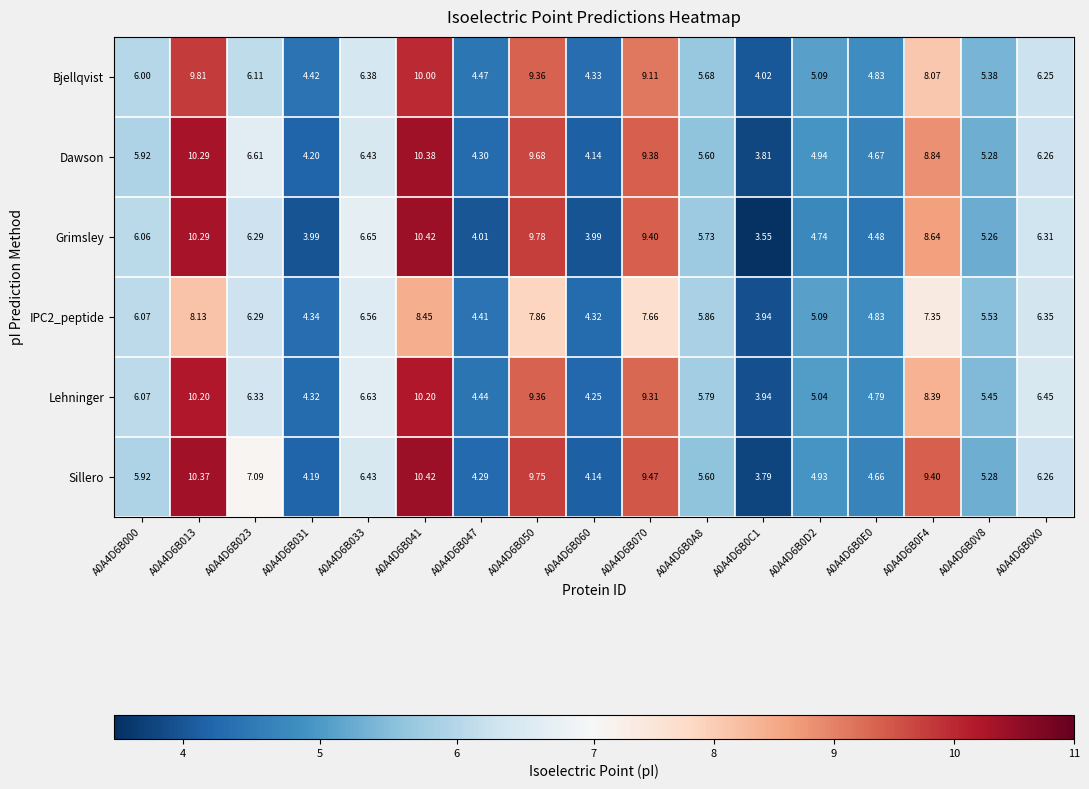

Which series has the largest total across all categories?

Sillero